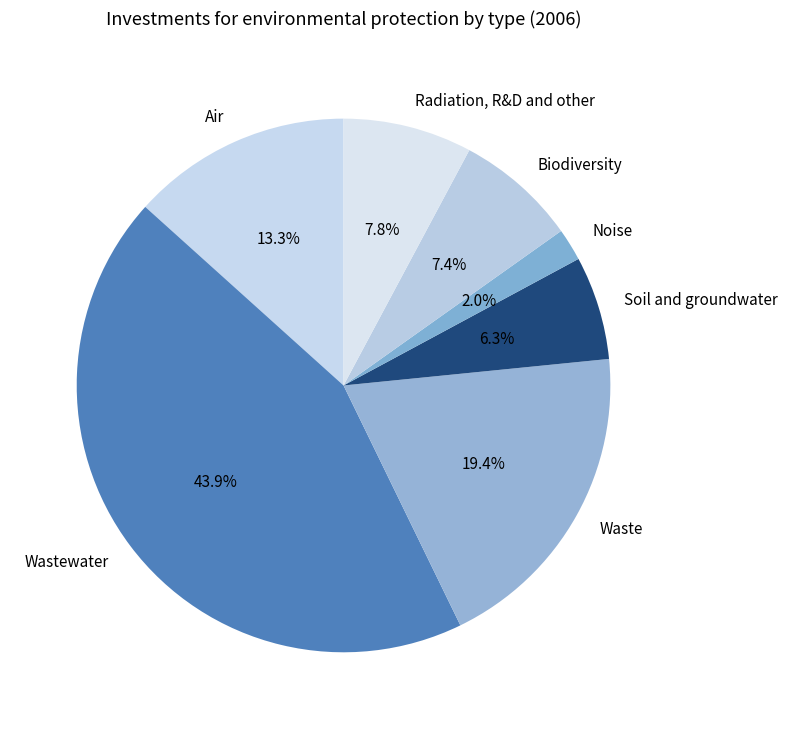

To the nearest percent, what portion does Noise represent?

2%